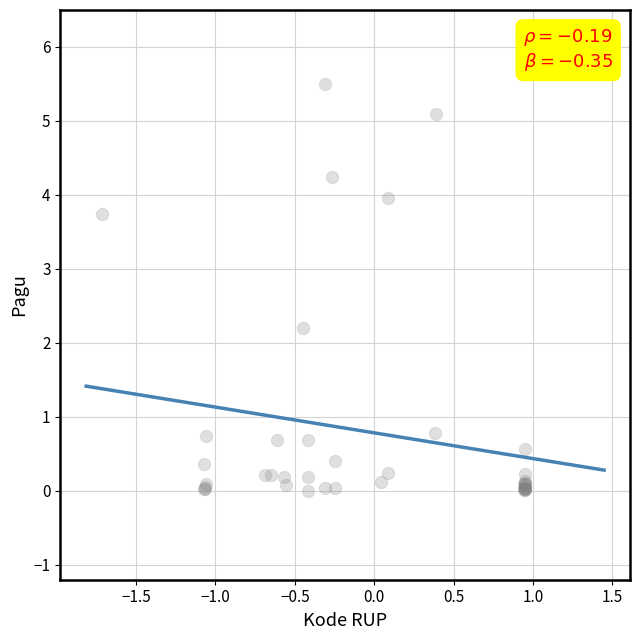

What Y value in the scatter plot is closest to 2?

2.2